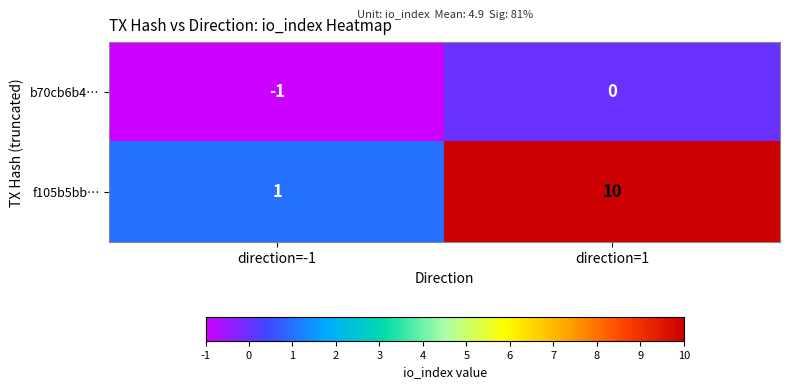

The b70cb6b4… series shows 0 at direction=-1. True or false?

False